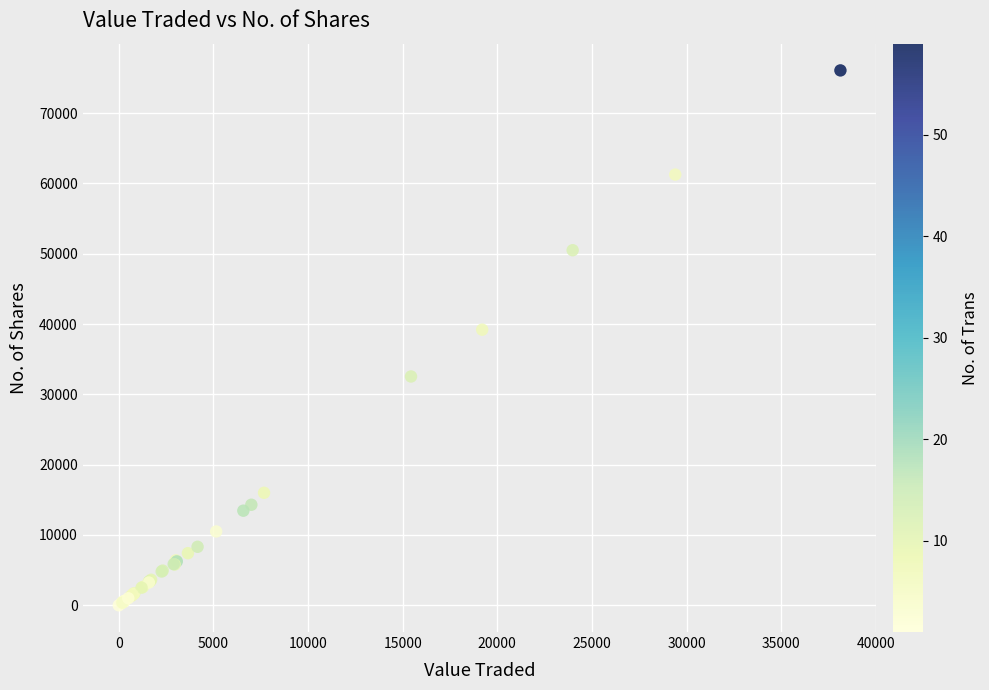

What Y value in the scatter plot is closest to 38038?

39200